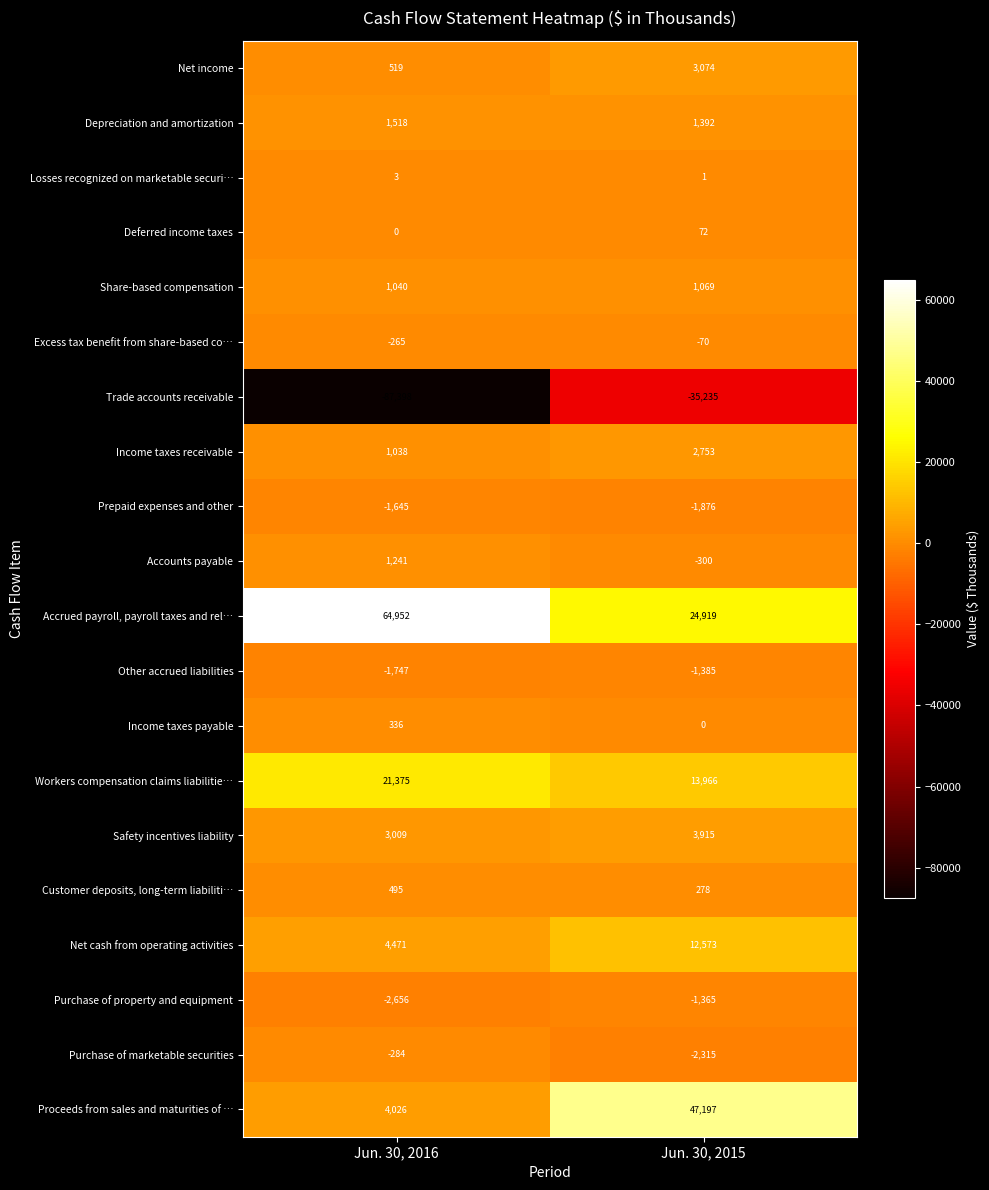

How many categories are shown in the chart?

2